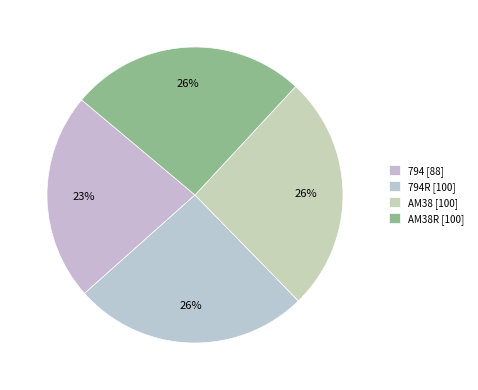

Does any single category account for the majority?

No